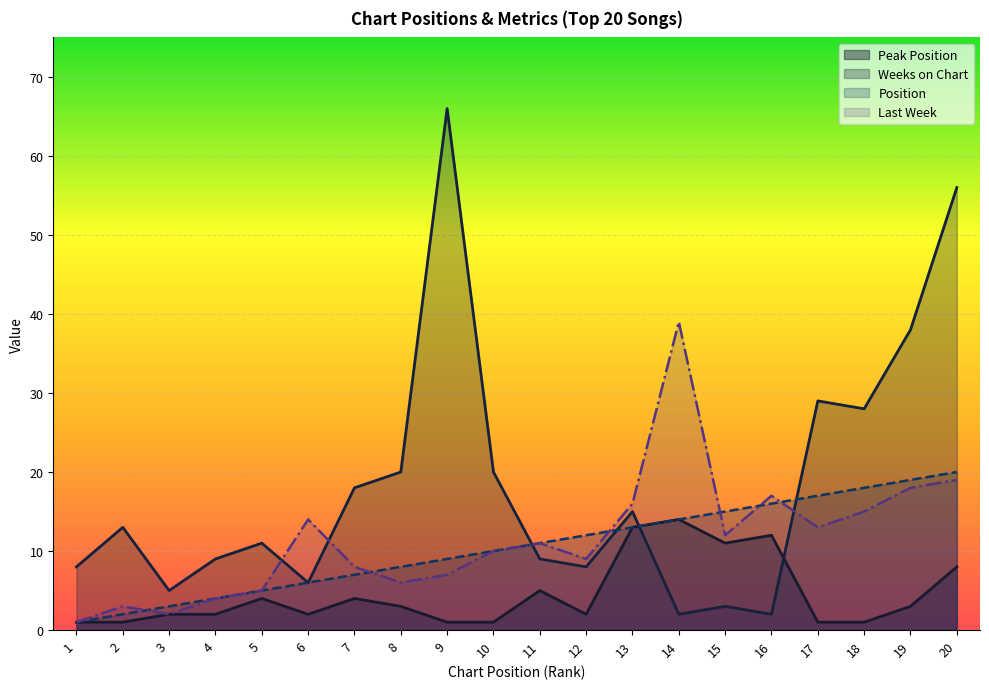

The value of Peak Position at 14 is 14. True or false?

True